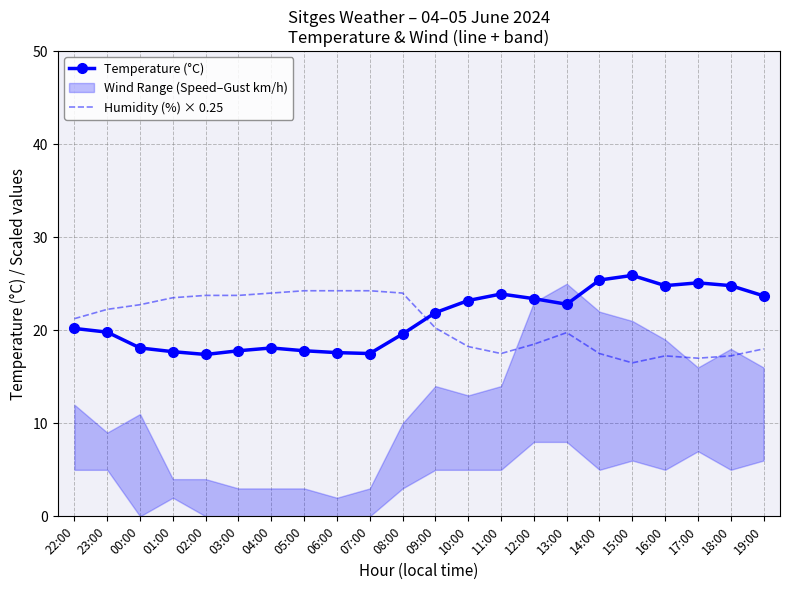

What value does the Humidity (%) × 0.25 series have at 04:00?

24.0